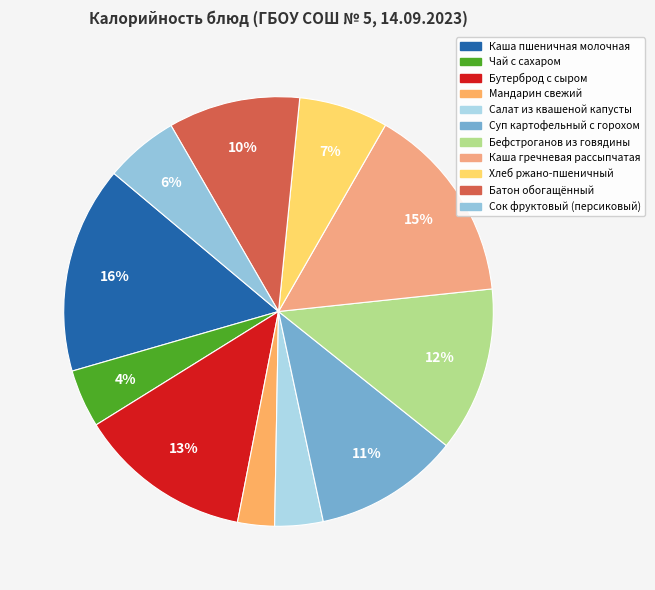

Which has a higher value, Каша гречневая рассыпчатая or Салат из квашеной капусты?

Каша гречневая рассыпчатая